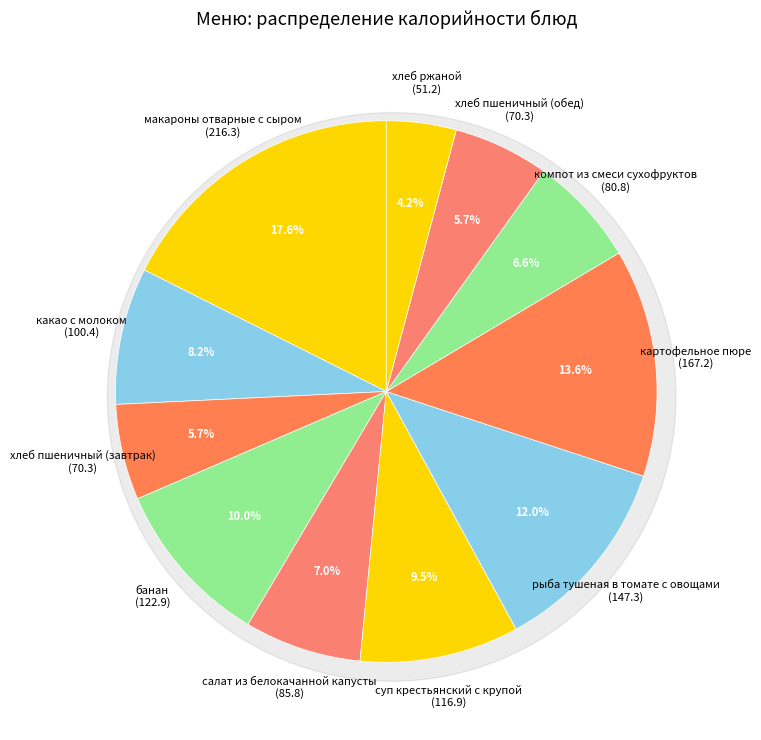

What is the change in value from хлеб пшеничный (завтрак) to картофельное пюре?

+96.9